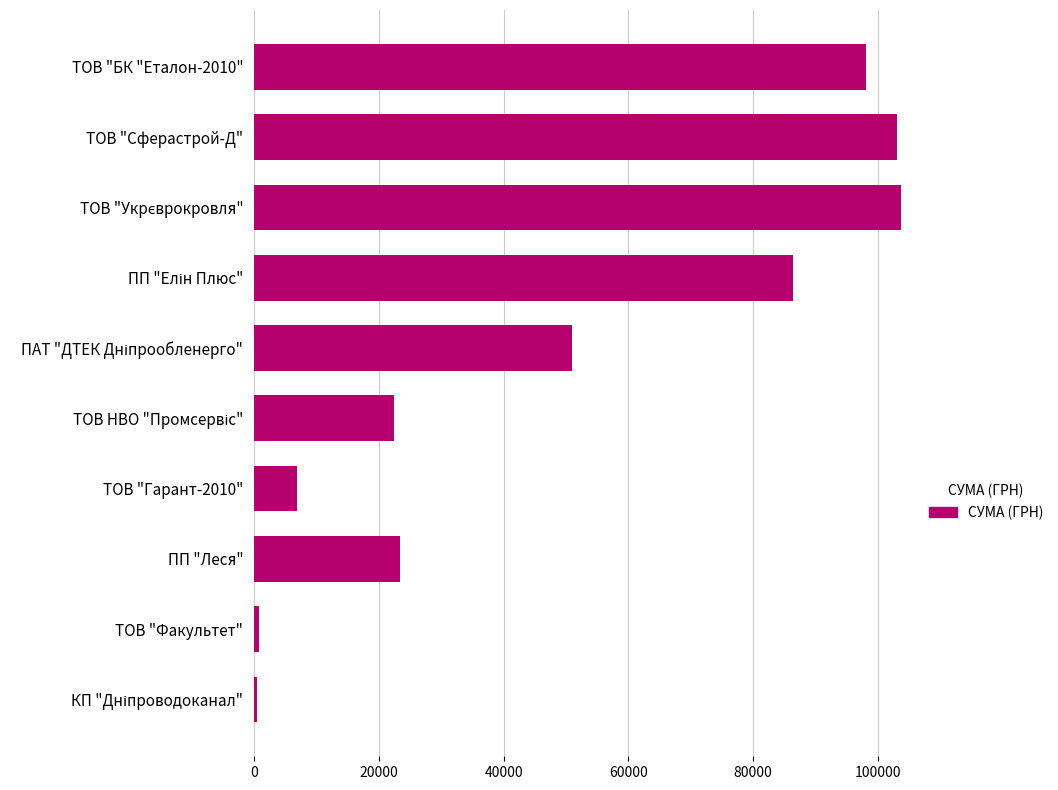

What is the difference between the maximum and minimum values?

103336.9